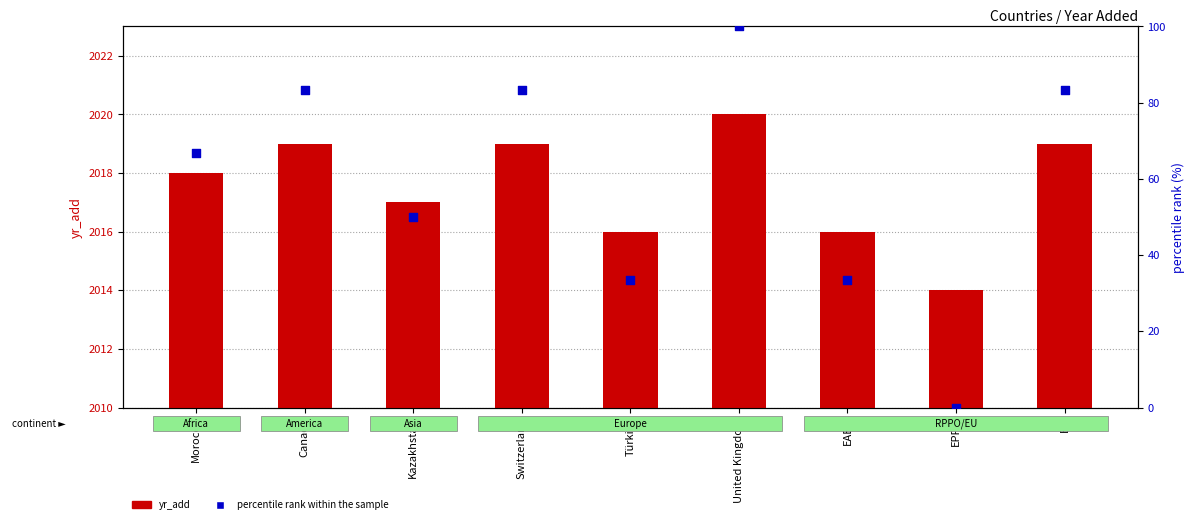

At how many categories does at least one series exceed 1571?

9